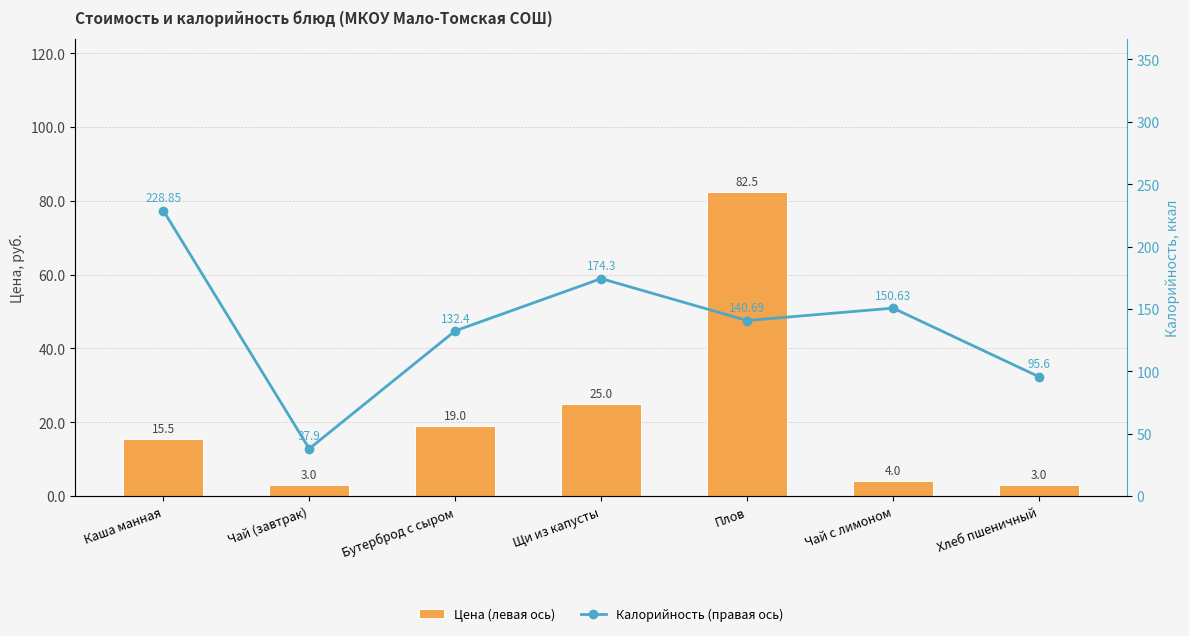

Reading right to left, extract all data points from this chart.

Цена (левая ось): Хлеб пшеничный=3.0	Чай с лимоном=4.0	Плов=82.5	Щи из капусты=25.0	Бутерброд с сыром=19.0	Чай (завтрак)=3.0	Каша манная=15.5
Калорийность (правая ось): Хлеб пшеничный=95.6	Чай с лимоном=150.6	Плов=140.7	Щи из капусты=174.3	Бутерброд с сыром=132.4	Чай (завтрак)=37.9	Каша манная=228.8